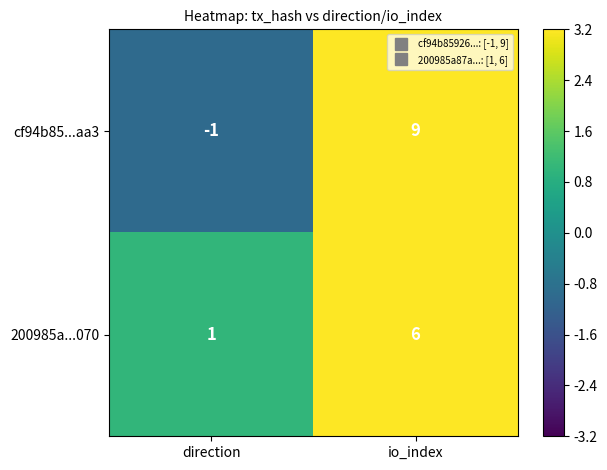

Which series has the widest spread of values?

cf94b85...aa3